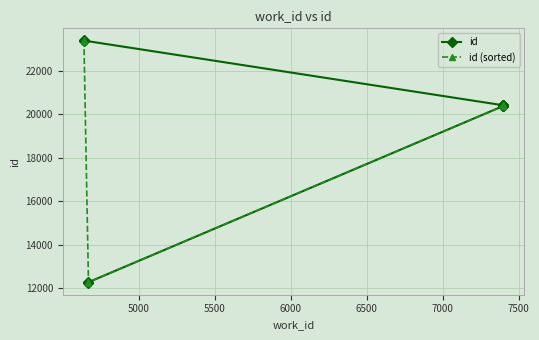

Which series changed the most between 5000 and 7500?

id